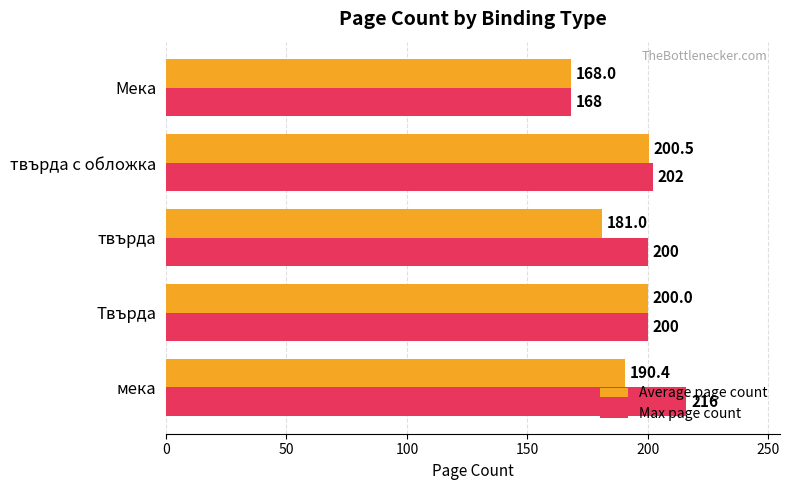

At how many categories does at least one series exceed 183?

4